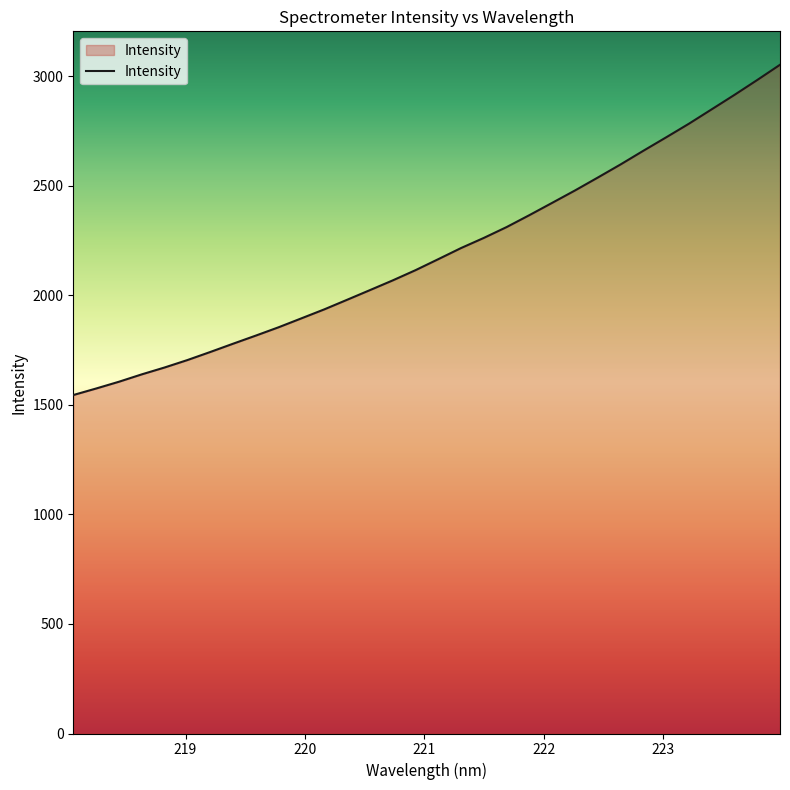

What is the minimum value shown in the chart?

1544.7